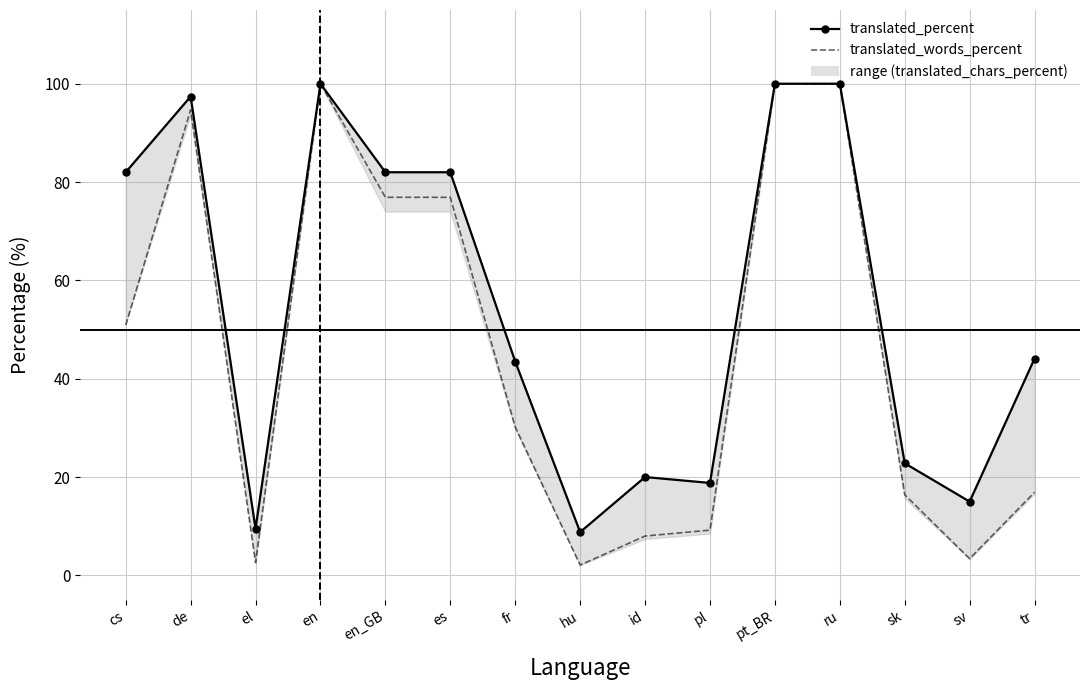

What is the difference between the maximum and minimum values in the translated_words_percent series?

97.9